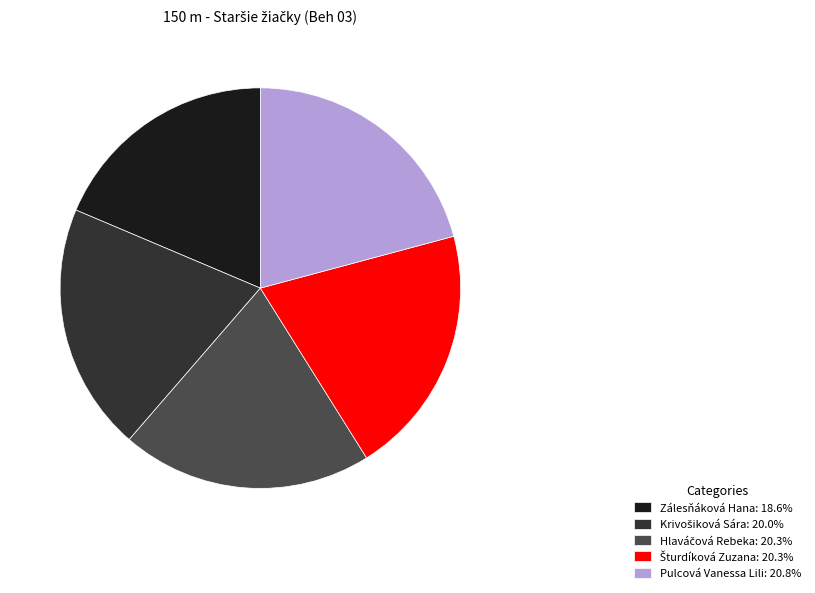

Is there a majority slice in this chart?

No